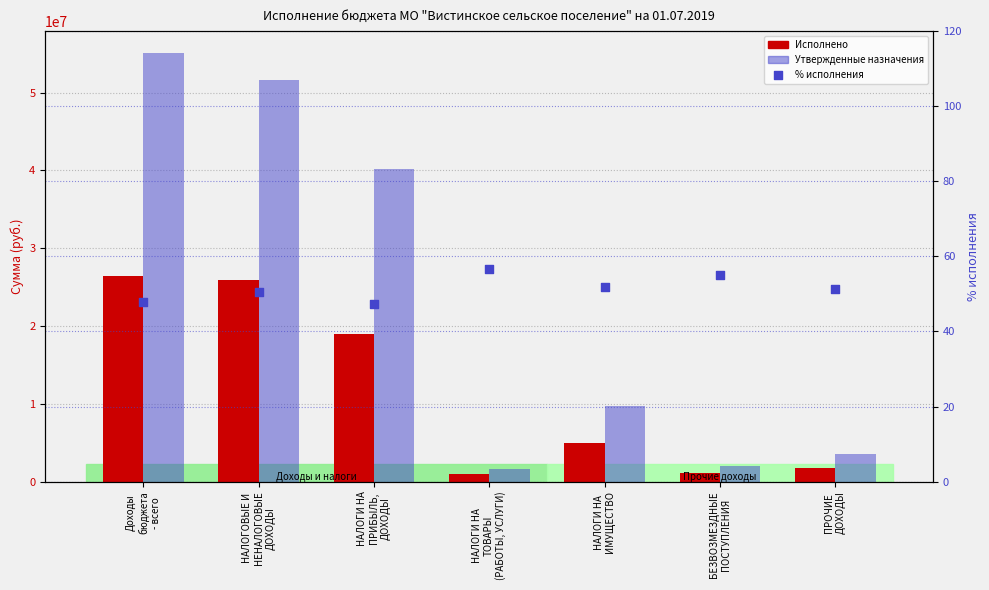

Which series has the largest total across all categories?

Утвержденные назначения